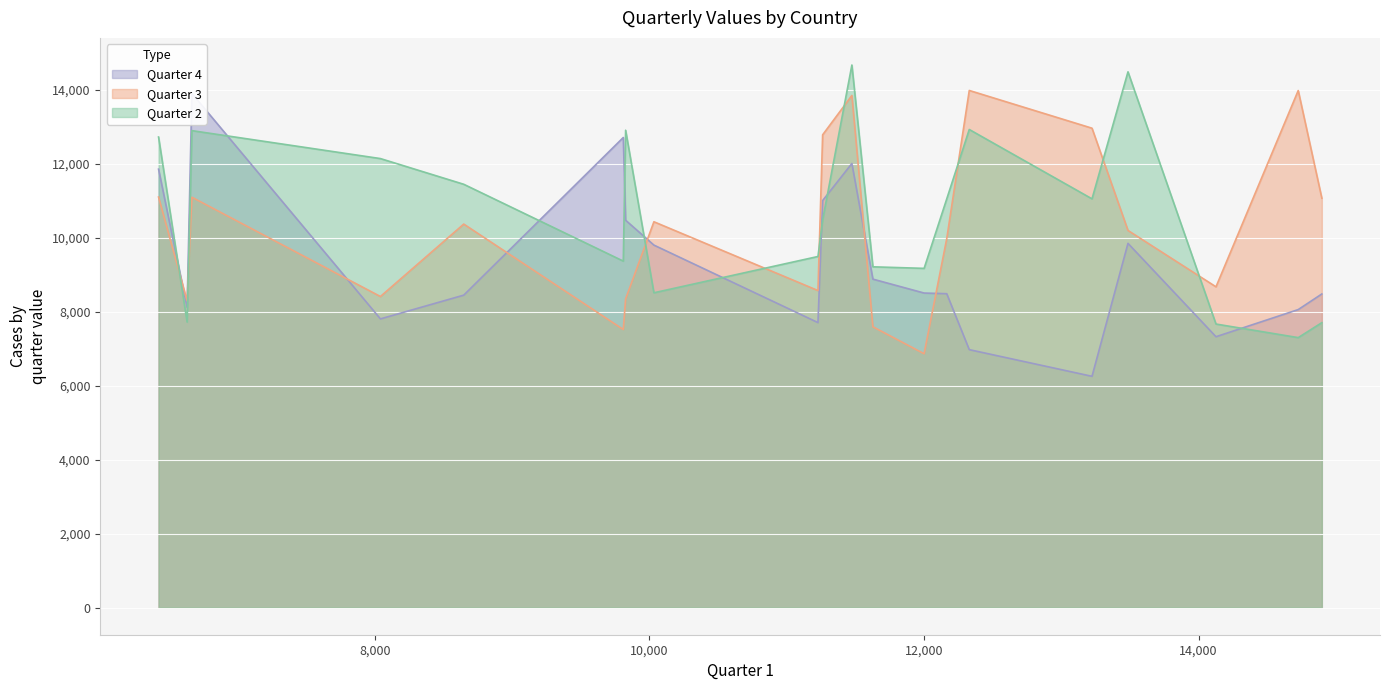

Is it true that Quarter 4 equals 6252 at Denmark?

True